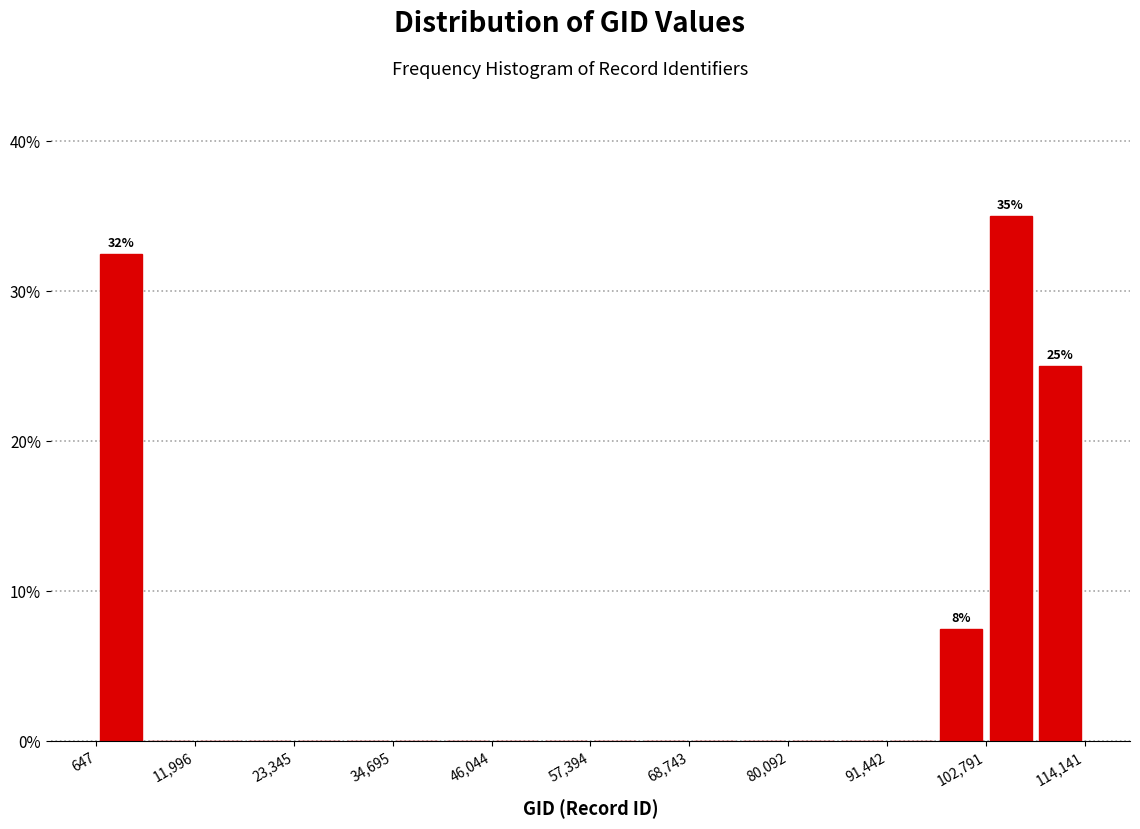

Read against the x-axis, roughly where is the centre of the tallest bar?

106000